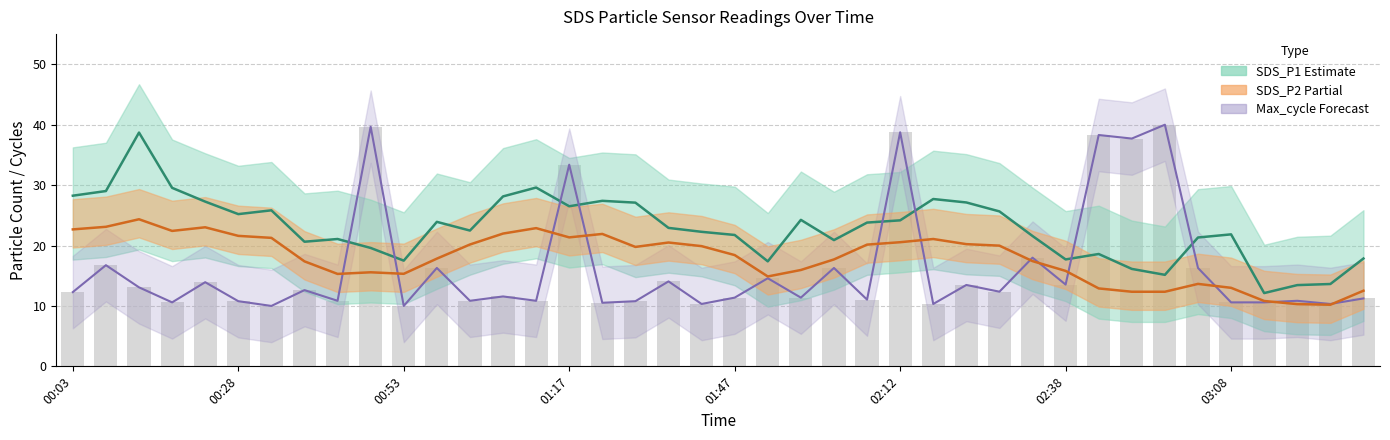

What position from the left is 02:38?

31